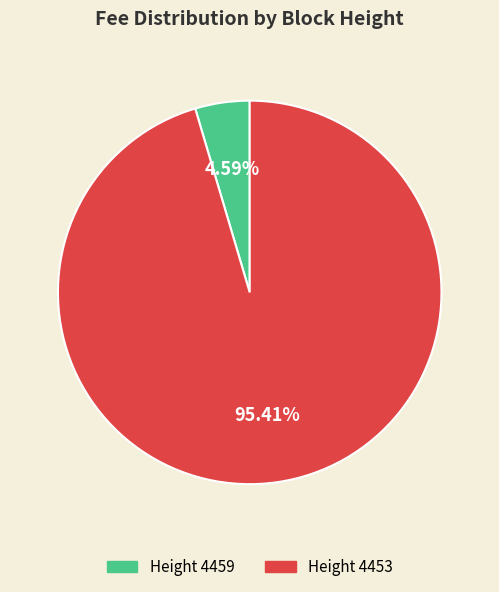

Count the number of slices in the pie.

2